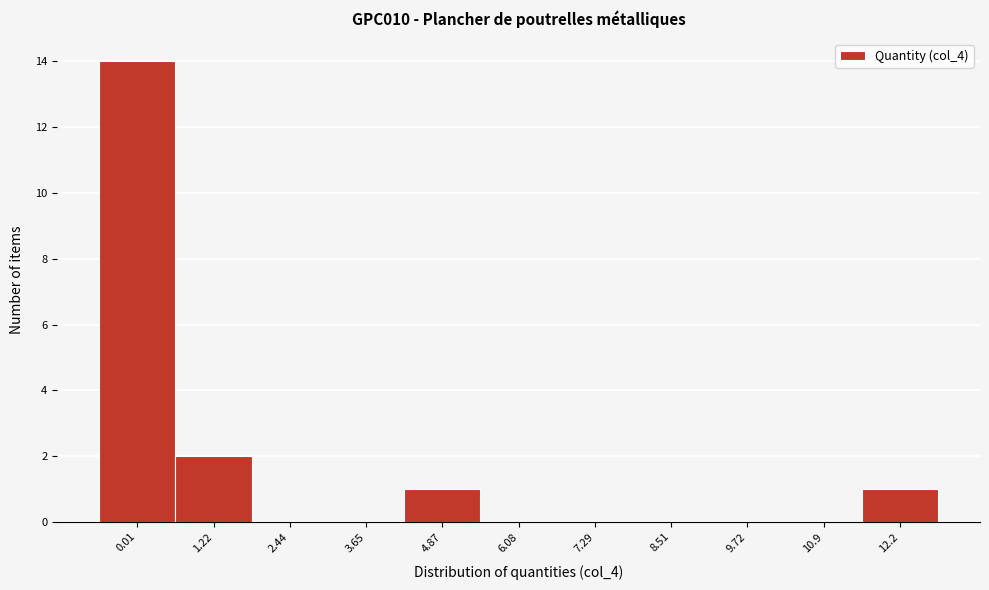

Reading left to right, extract all data points from this chart.

0.01=14	1.22=2	2.44=0	3.65=0	4.87=1	6.08=0	7.29=0	8.51=0	9.72=0	10.9=0	12.2=1